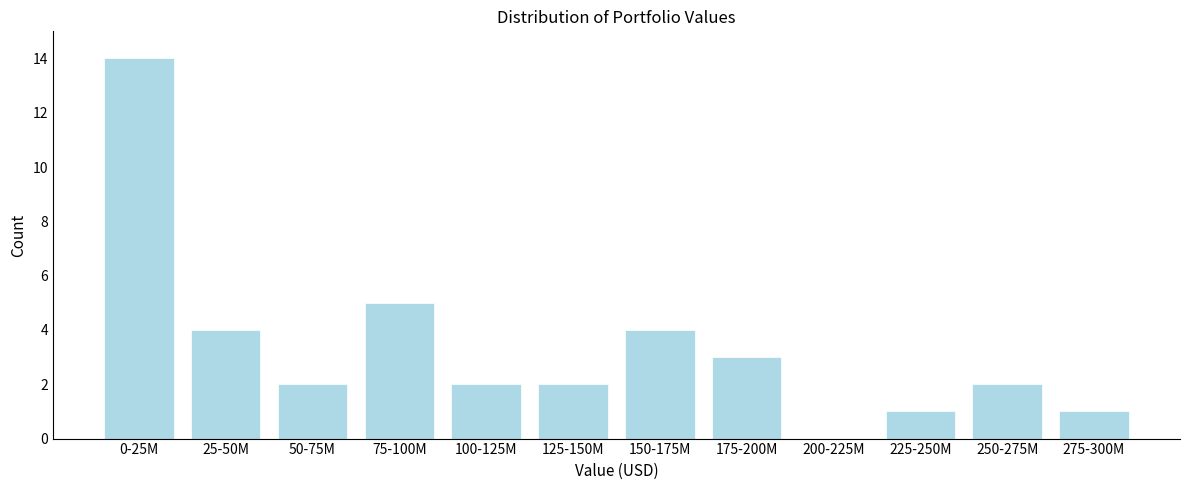

Reading left to right, what are all the values shown in this chart?

0-25M=14	25-50M=4	50-75M=2	75-100M=5	100-125M=2	125-150M=2	150-175M=4	175-200M=3	200-225M=0	225-250M=1	250-275M=2	275-300M=1